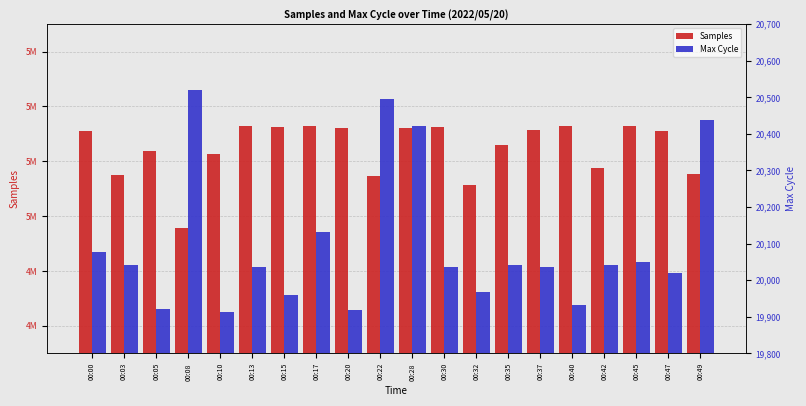

What are all the series names shown in the legend?

Samples, Max Cycle